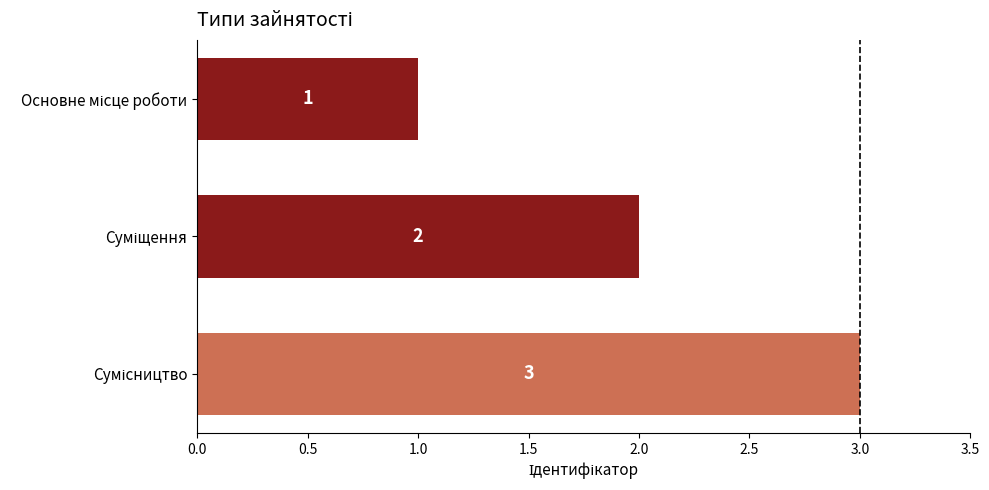

How many values are between 1 and 3?

3